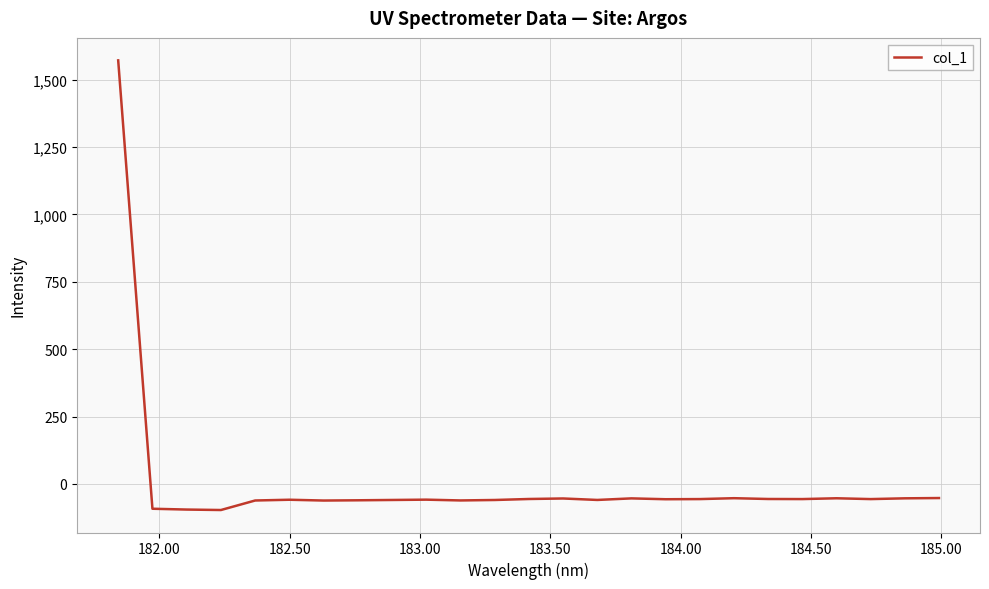

What is the maximum value shown in the chart?

1571.3